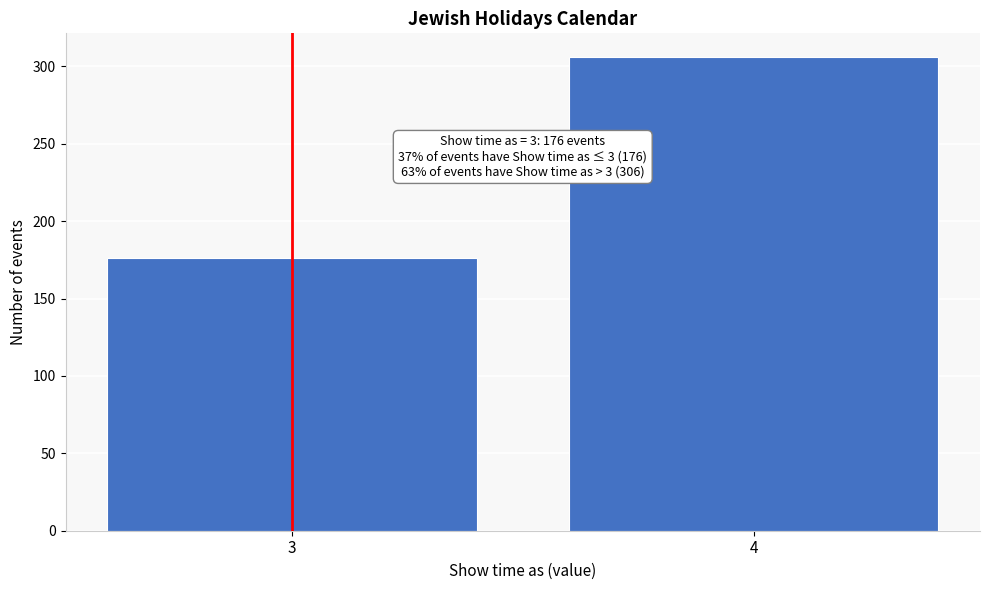

Reading right to left, list all the values displayed in this chart.

4=306	3=176